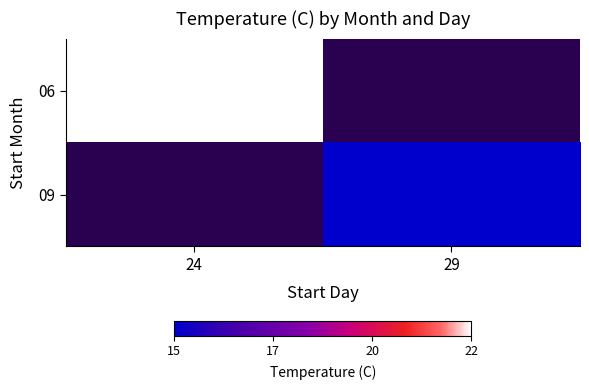

At 29, list the series in order from smallest to largest.

06, 09